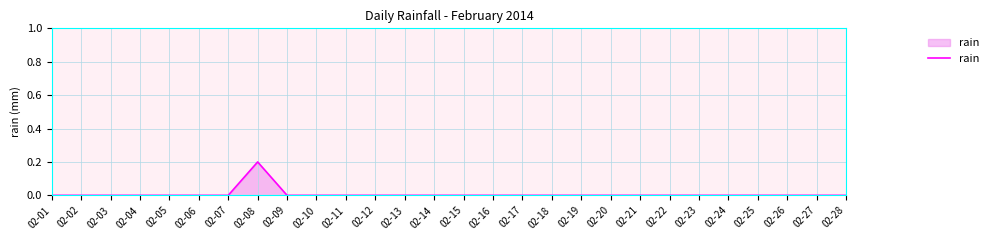

At which category does the chart reach its peak across all series?

02-08